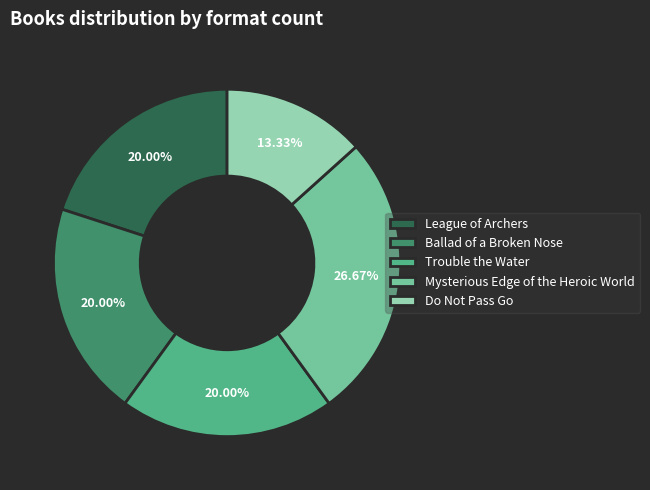

Between Do Not Pass Go and Ballad of a Broken Nose, which is larger?

Ballad of a Broken Nose